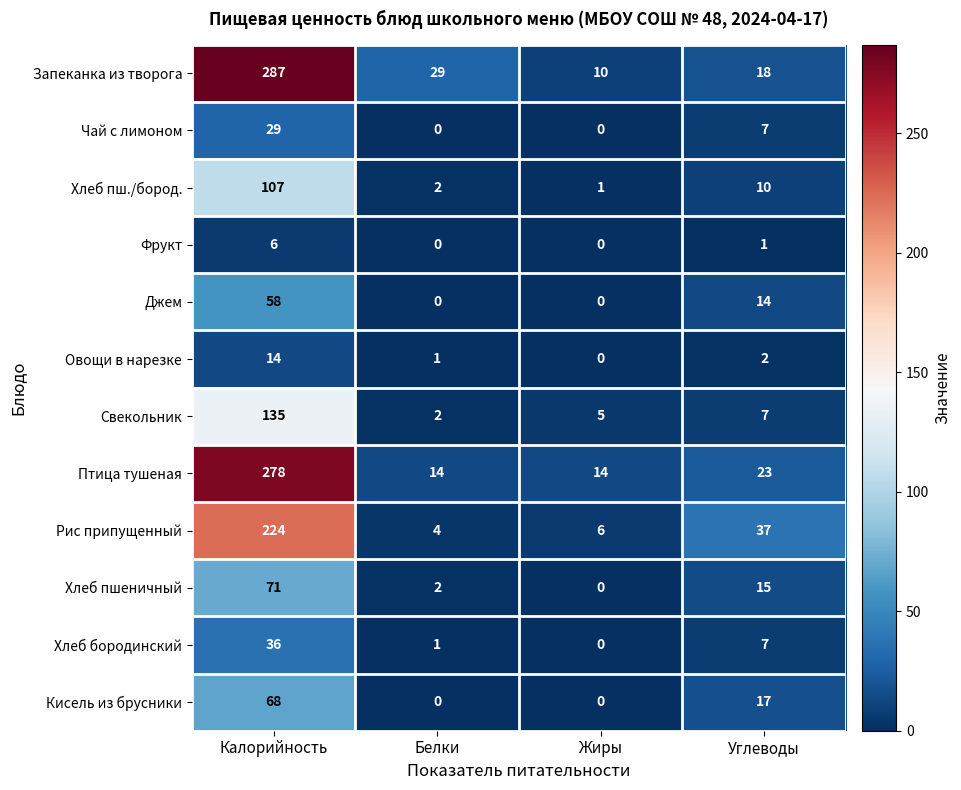

What is the greatest value displayed?

287